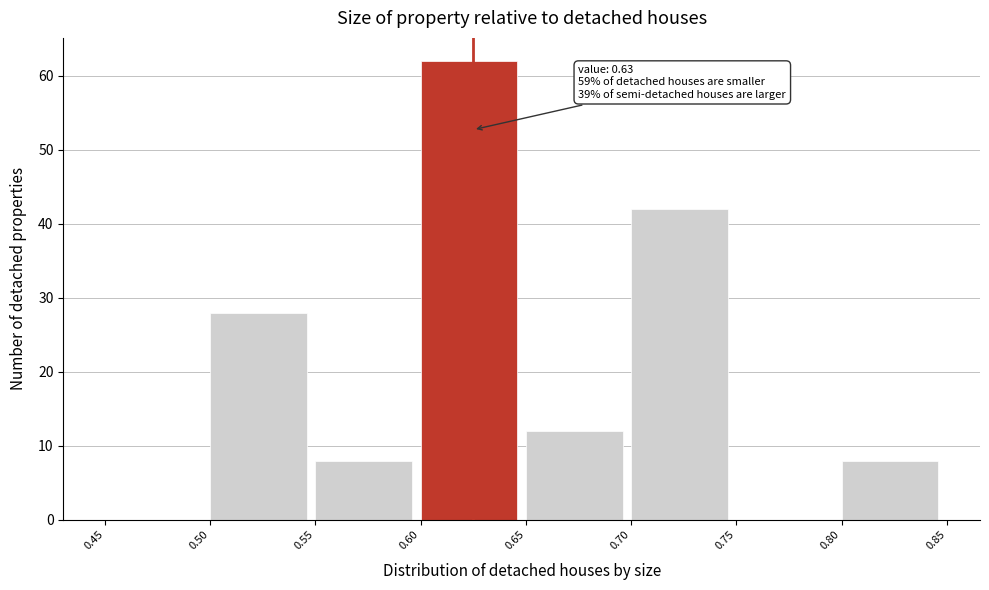

Which range on the x-axis has the tallest bar?

0.60 to 0.65